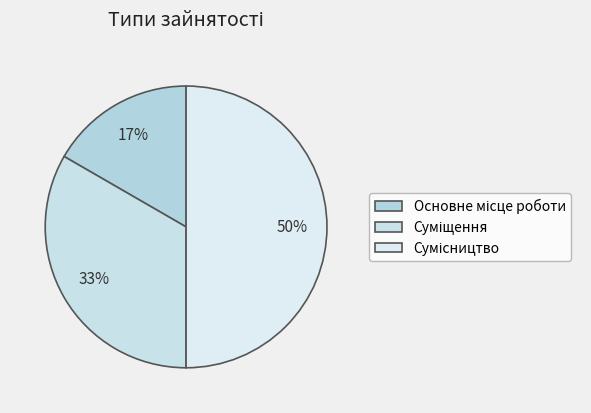

True or false: Суміщення accounts for 27% of the total.

False